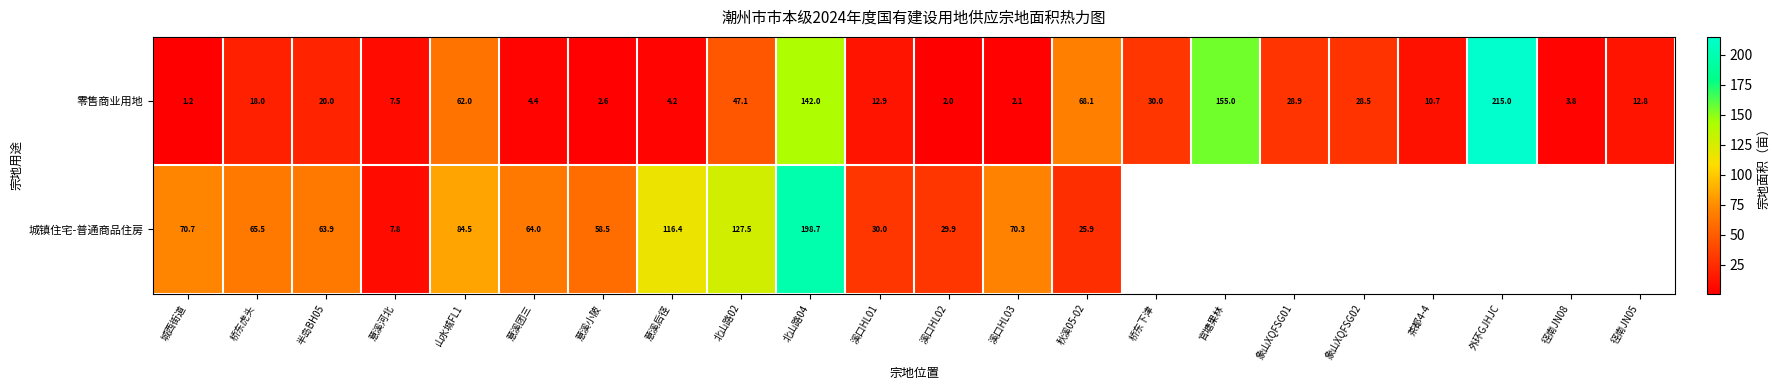

What is the difference between the maximum and minimum values in the 零售商业用地 series?

213.8